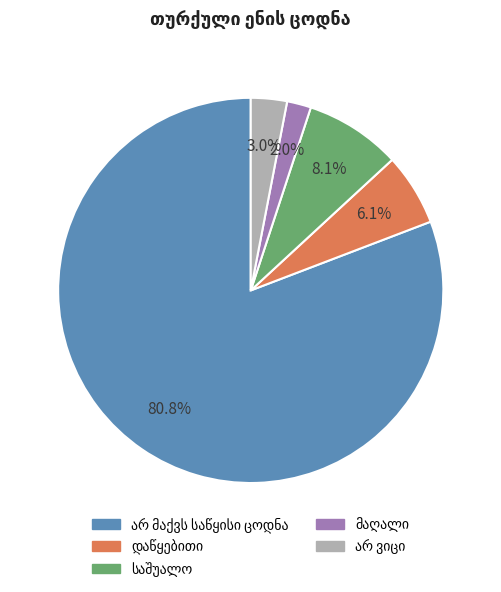

Is there a majority slice in this chart?

Yes